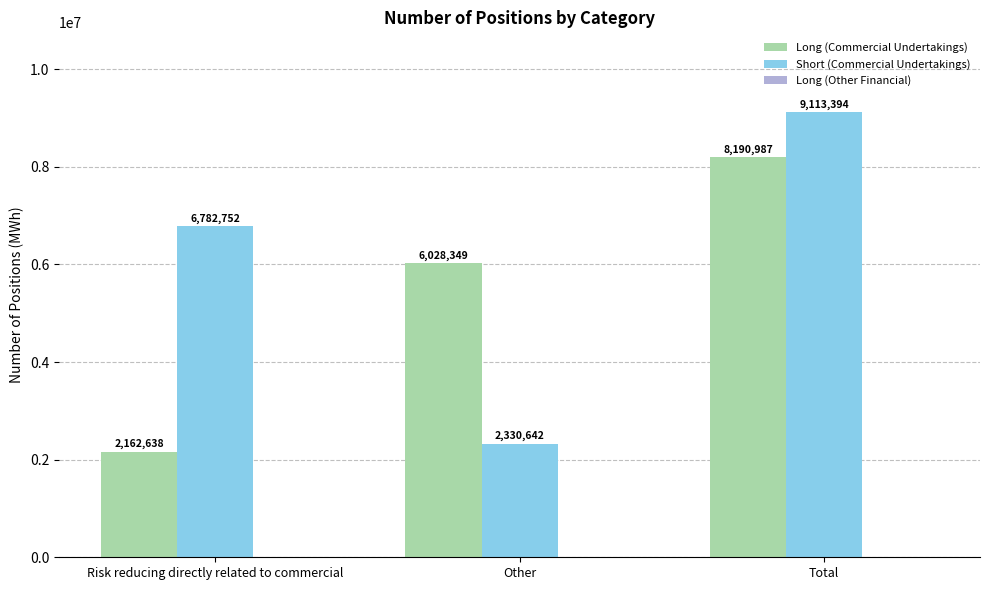

List the labels in order of Long (Commercial Undertakings) value, largest first.

Total, Other, Risk reducing directly related to commercial